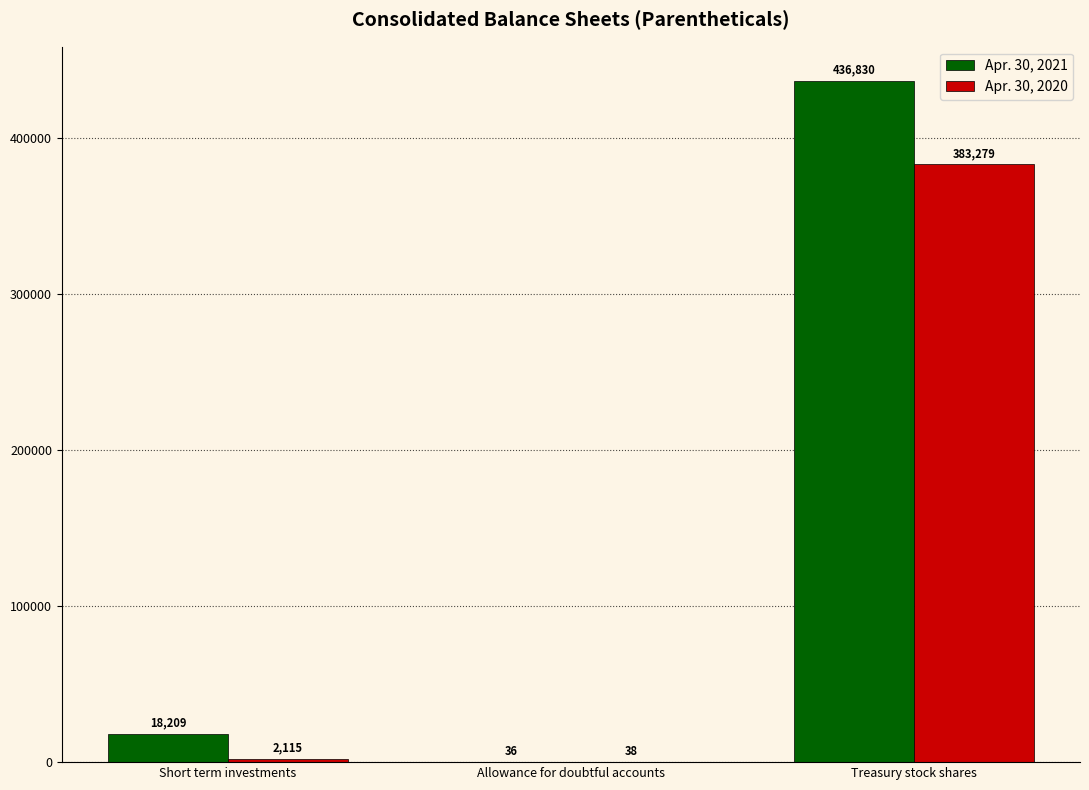

True or false: Apr. 30, 2020 has a value of 2115 at Short term investments.

True